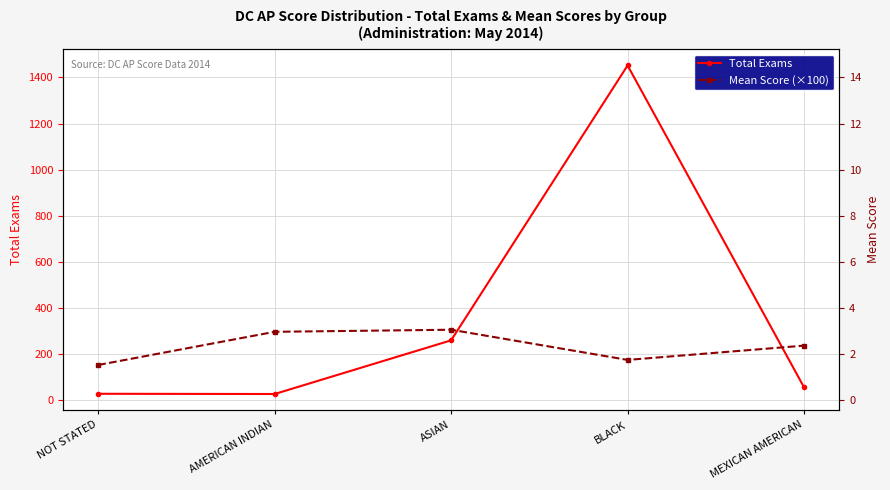

Where do Mean Score (×100) and Total Exams first cross each other?

ASIAN and BLACK